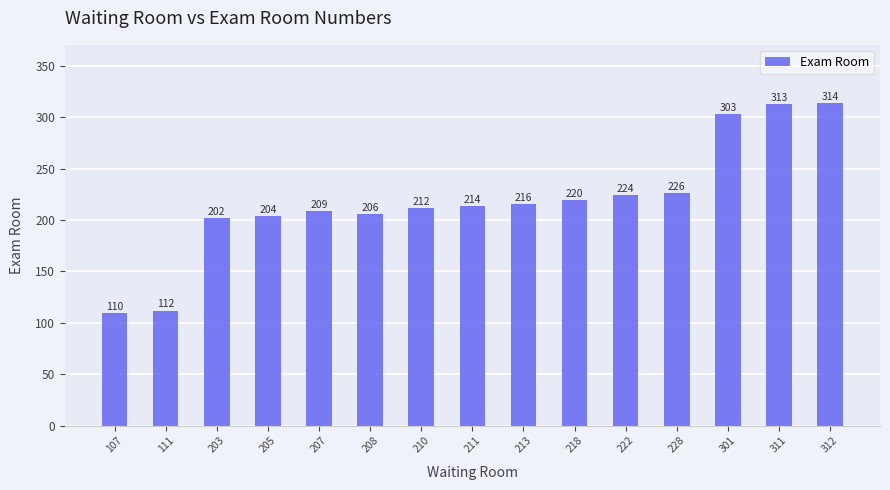

How many data points does each series have?

15